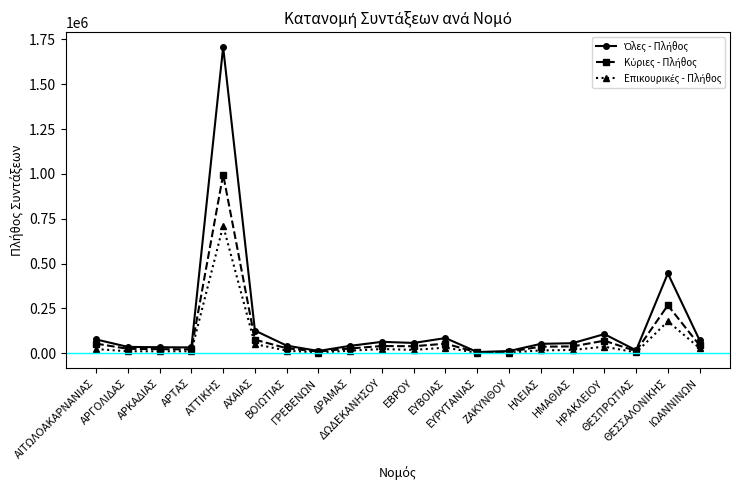

What is the maximum value shown in the chart?

1706613